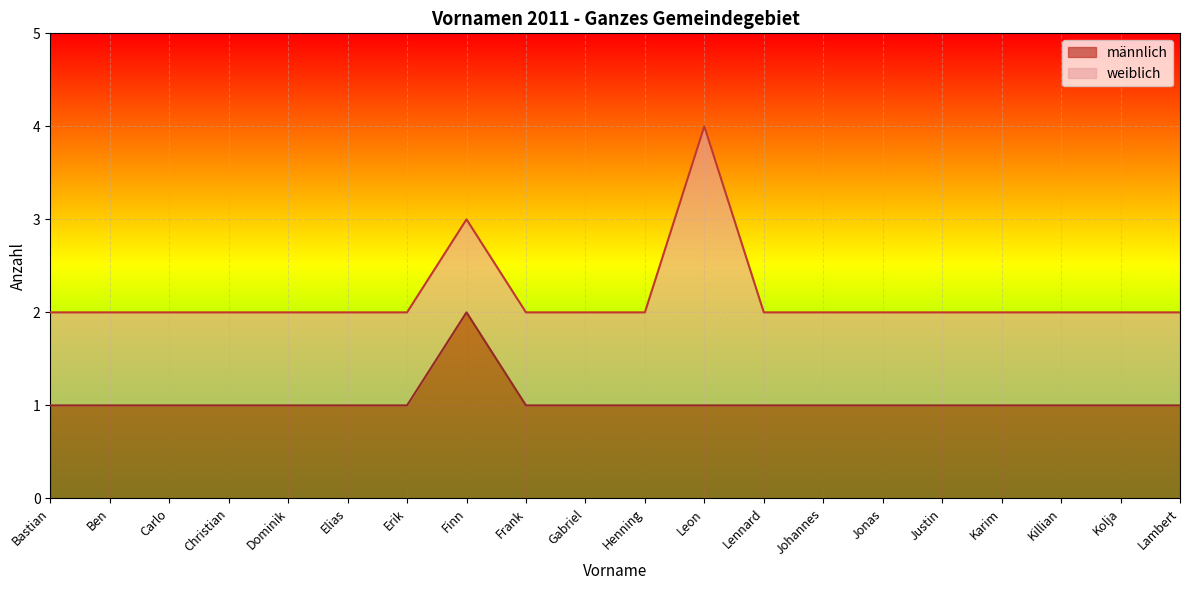

At which label does männlich reach its peak?

Finn